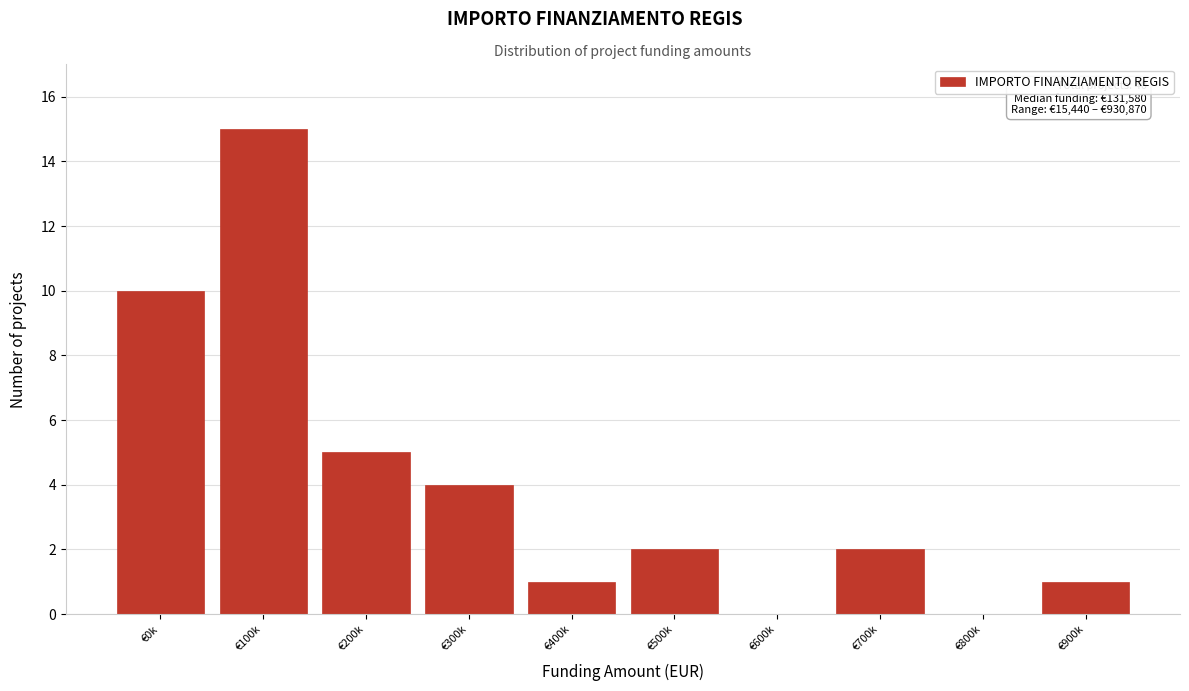

Reading right to left, what are all the values shown in this chart?

€900k=1	€800k=0	€700k=2	€600k=0	€500k=2	€400k=1	€300k=4	€200k=5	€100k=15	€0k=10